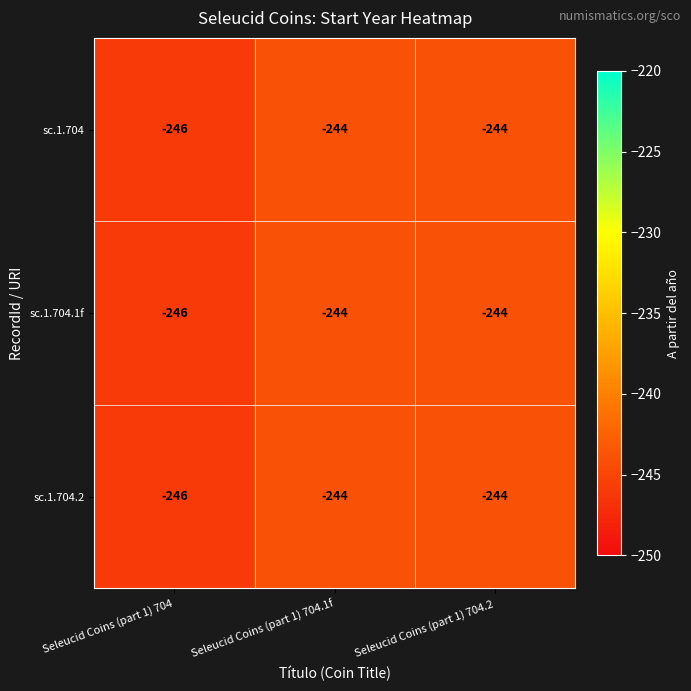

How many sc.1.704.1f values are between -246 and -244?

3